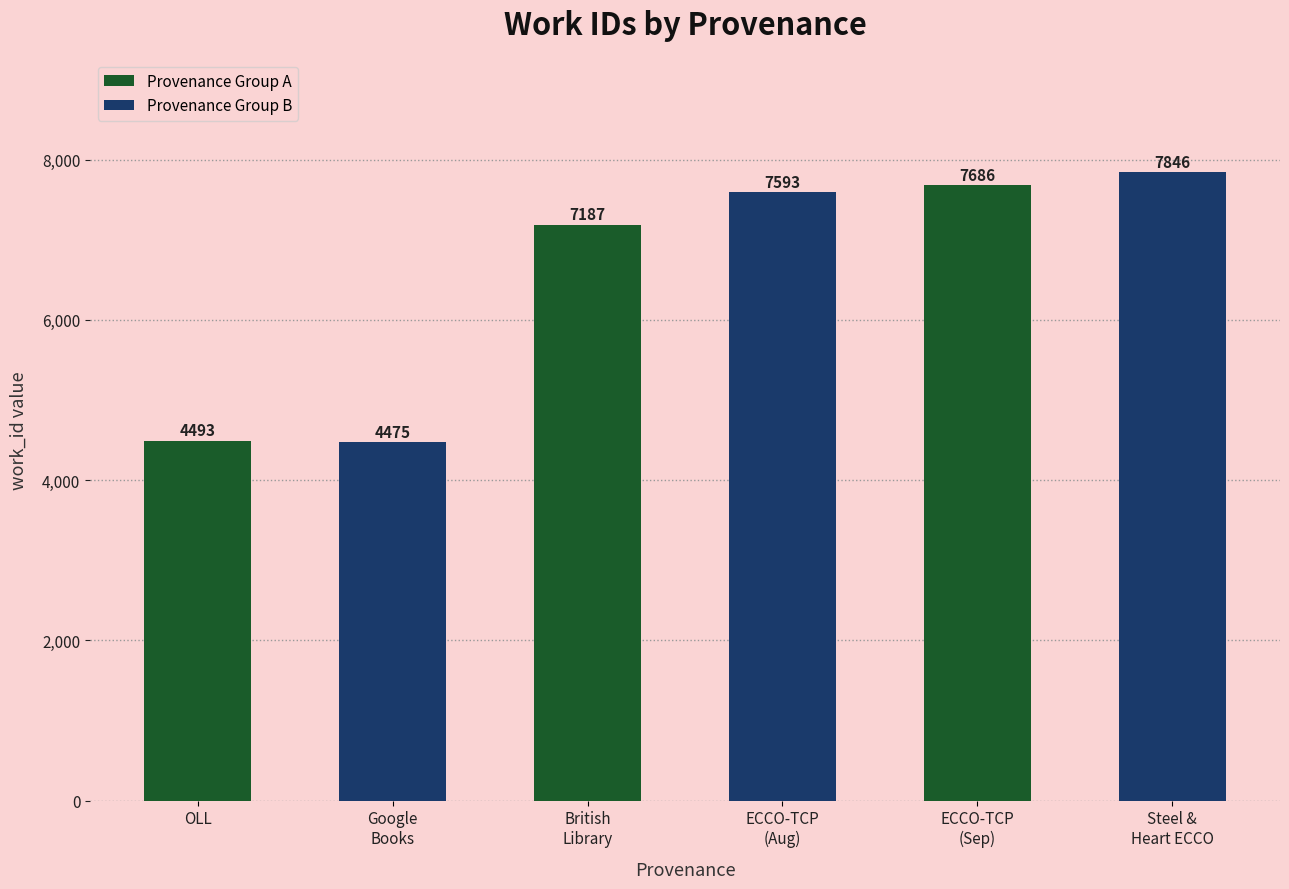

Reading left to right, extract all data points from this chart.

4493	4475	7187	7593	7686	7846